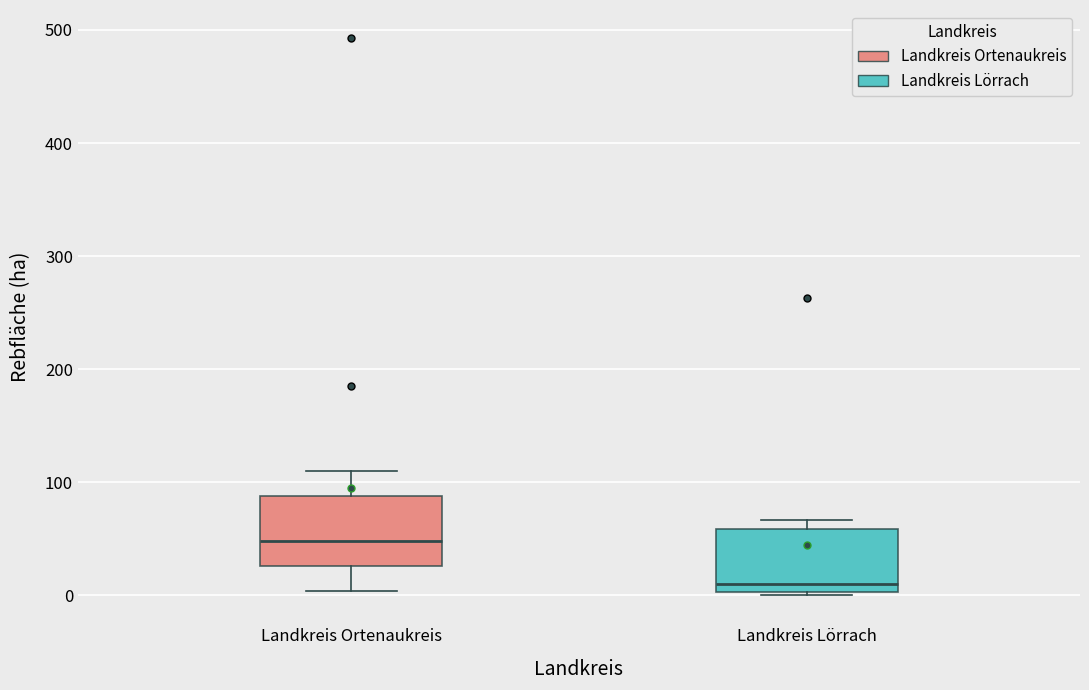

Which box has the highest median line?

Landkreis Ortenaukreis